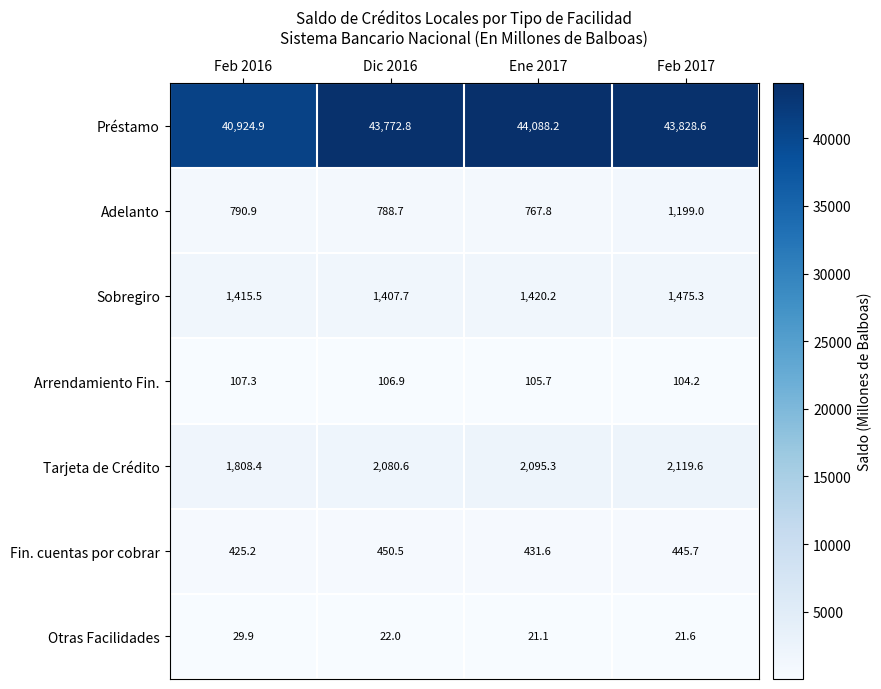

What is the average value of the Sobregiro series?

1429.7